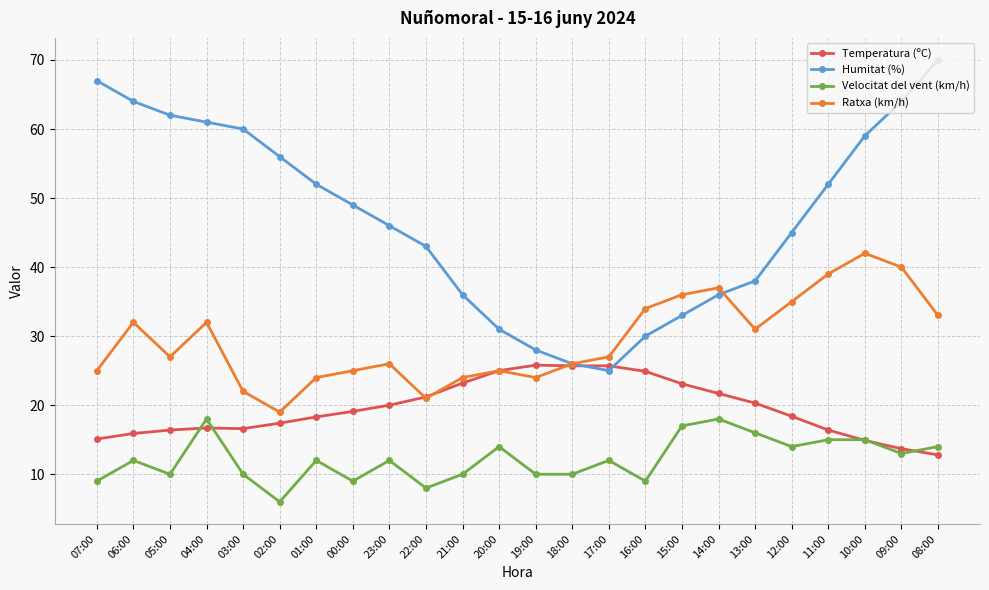

True or false: Velocitat del vent (km/h) and Humitat (%) cross at least once.

False